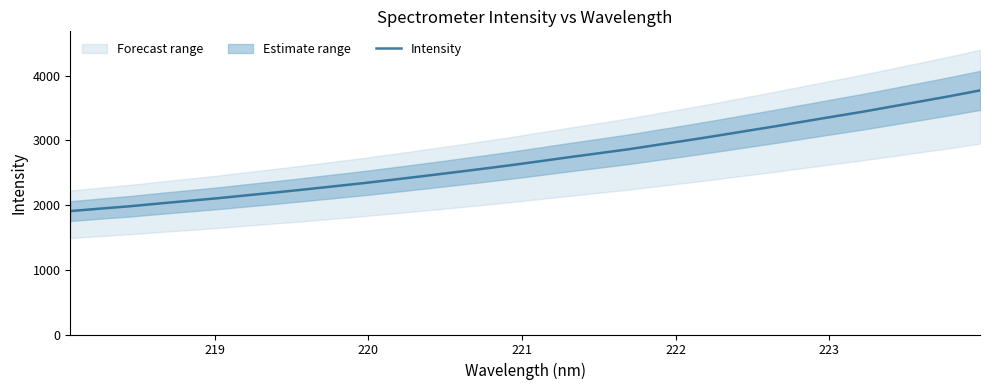

What is the highest value of the Intensity series?

3772.4